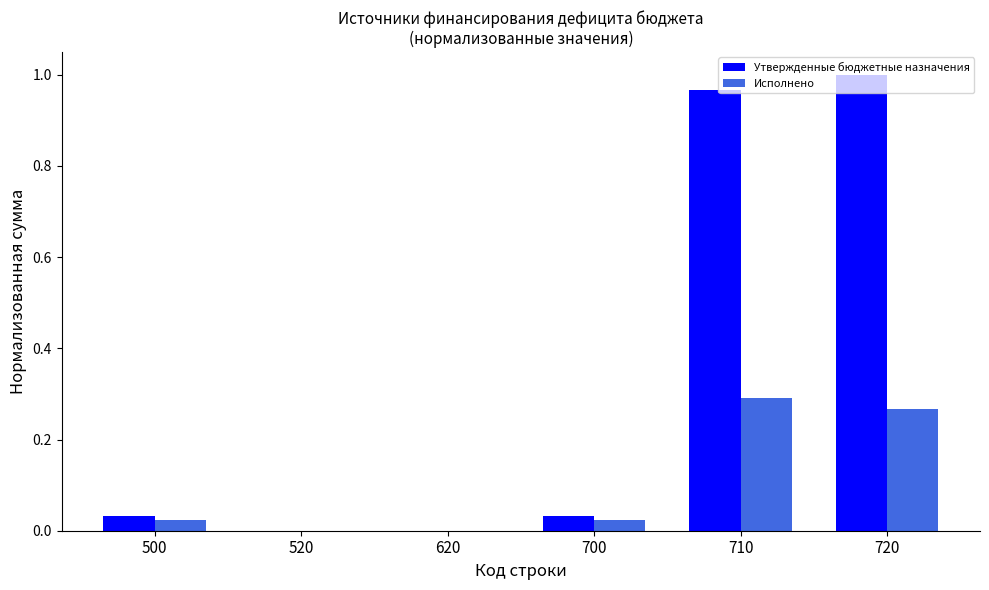

Which series has the largest total across all categories?

Утвержденные бюджетные назначения